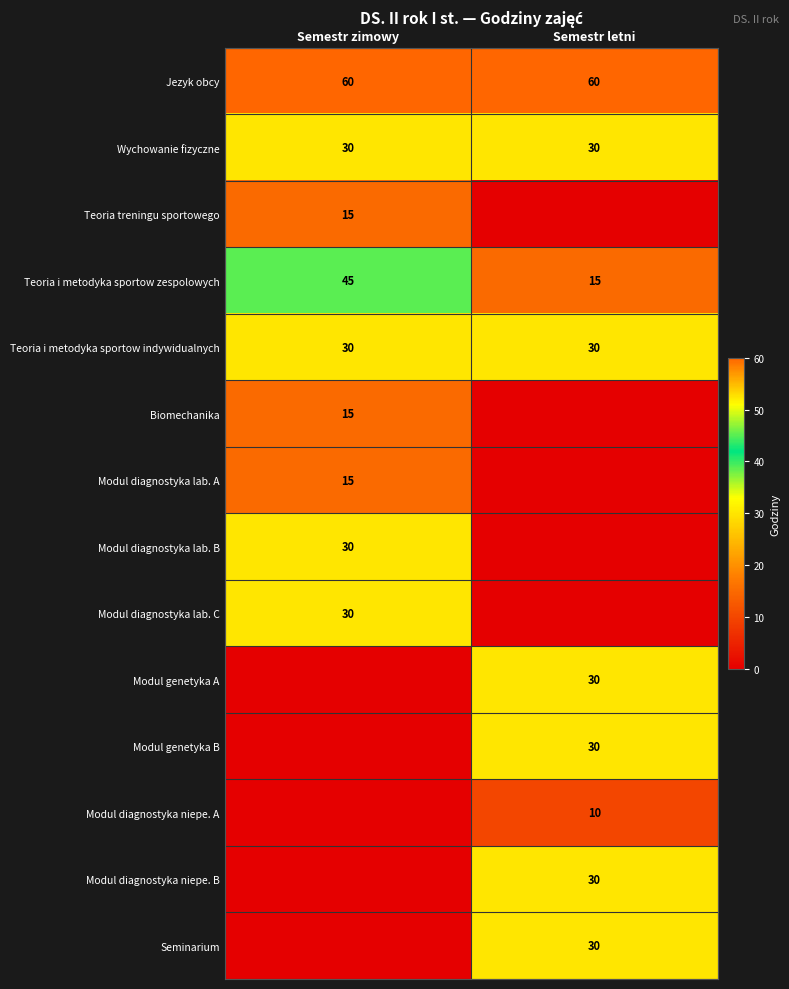

Is the value of Wychowanie fizyczne at Semestr letni greater than the value of Jezyk obcy at Semestr letni?

No